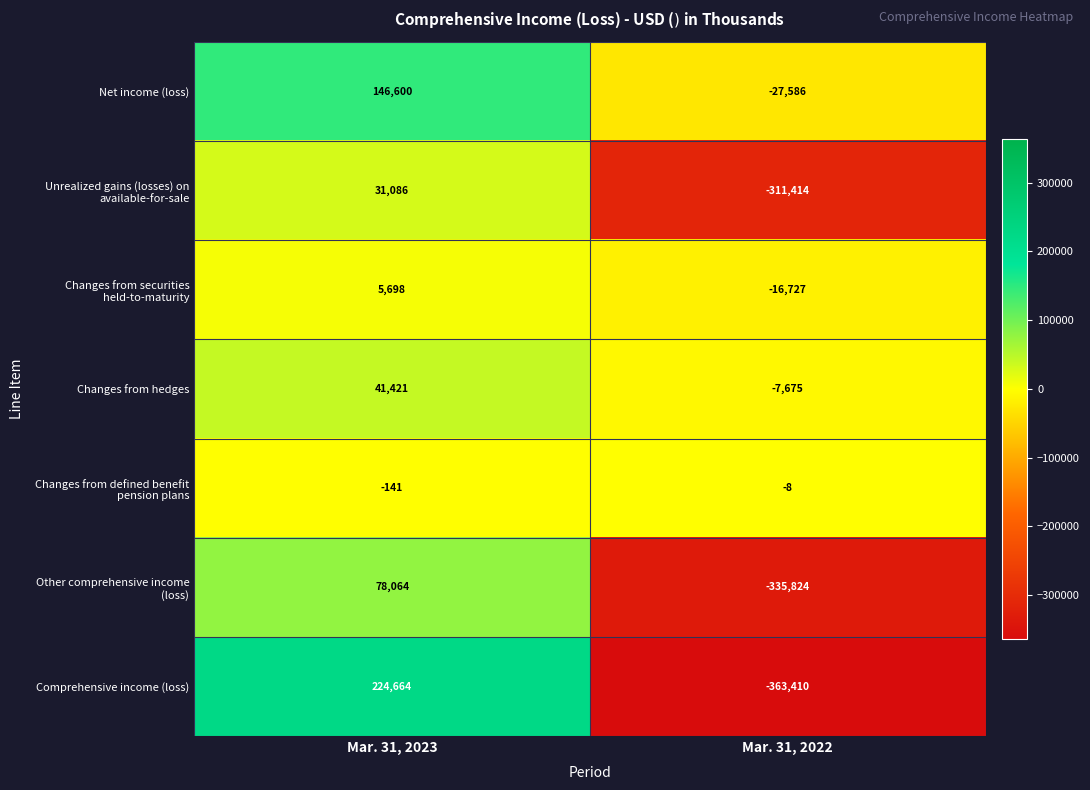

What is the greatest value displayed?

224664